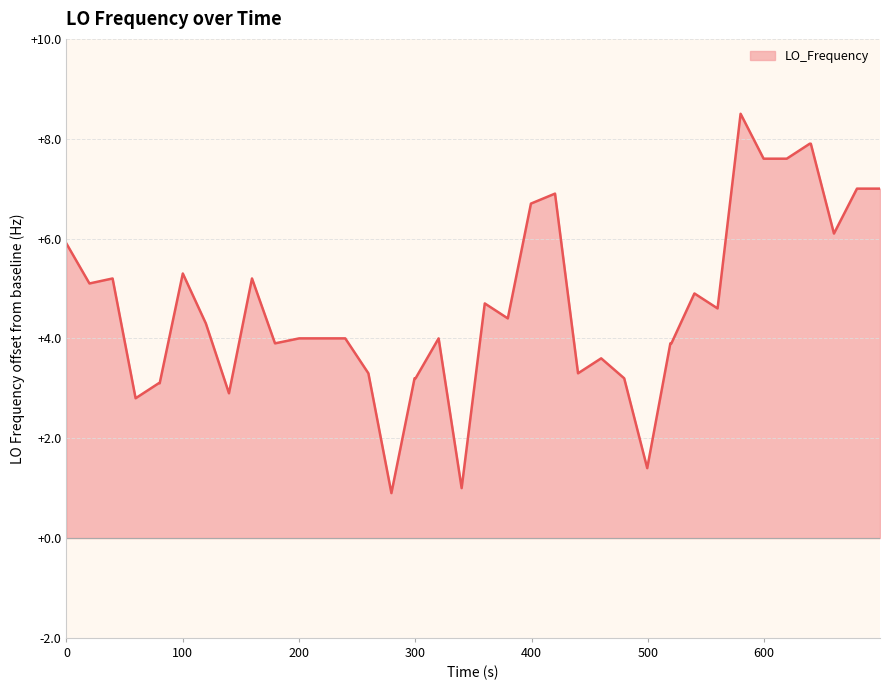

What is the difference between the maximum and minimum values?

7.6